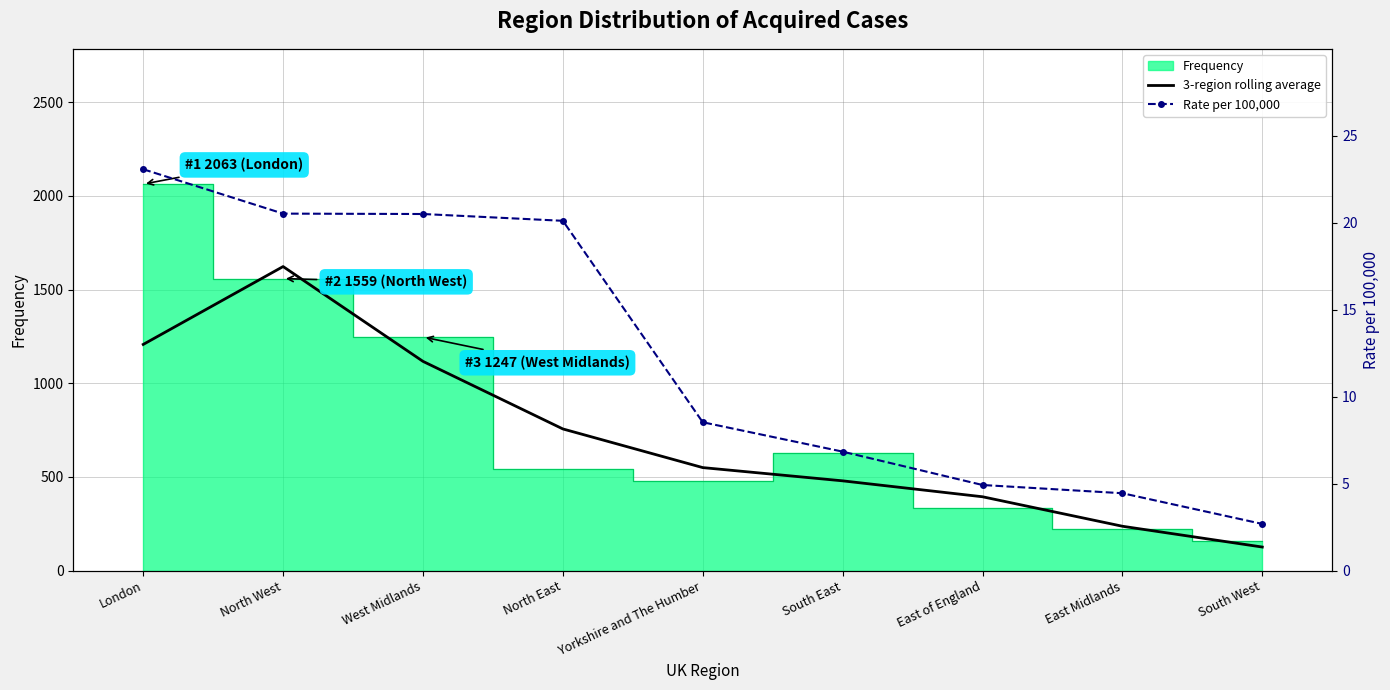

The 3-region rolling average series shows 137.1 at South East. True or false?

False